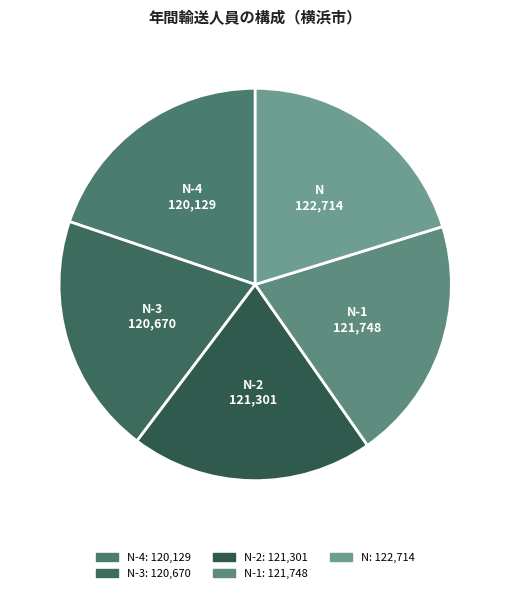

What is the largest slice in the pie chart?

N